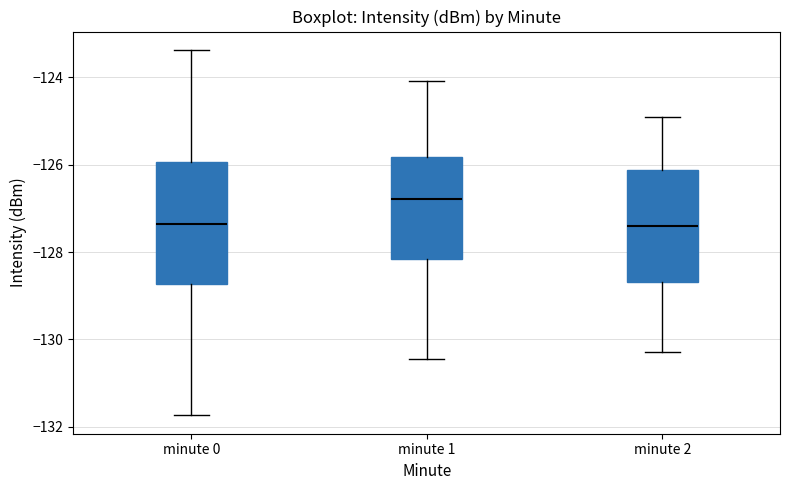

Where is the upper edge of the box for minute 2 on the y-axis? The values are not printed on the chart, so give them approximately, as read against the axis.

-126.2